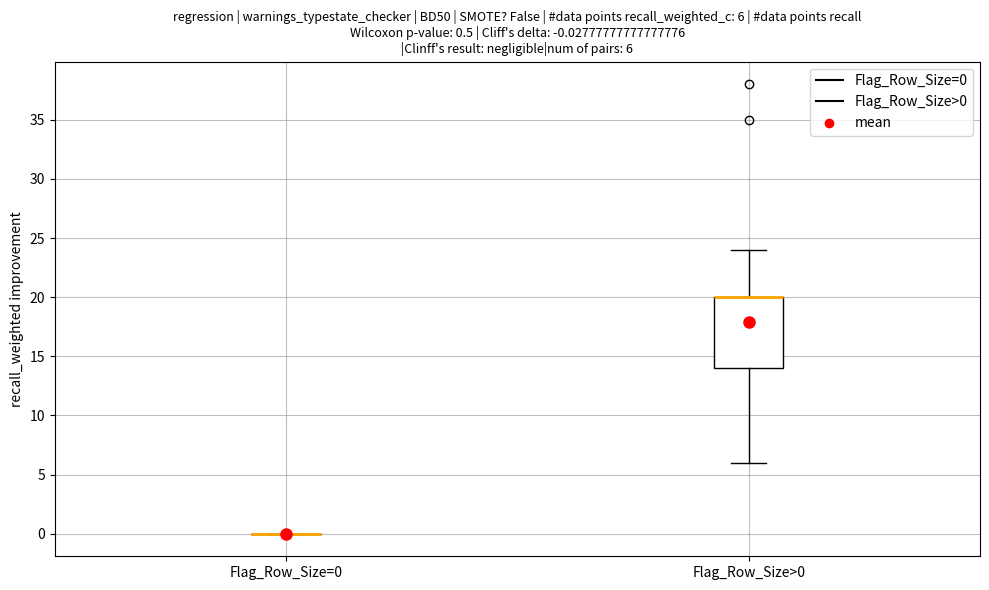

Comparing the boxes themselves (not the whiskers), which one is the tallest?

Flag_Row_Size>0